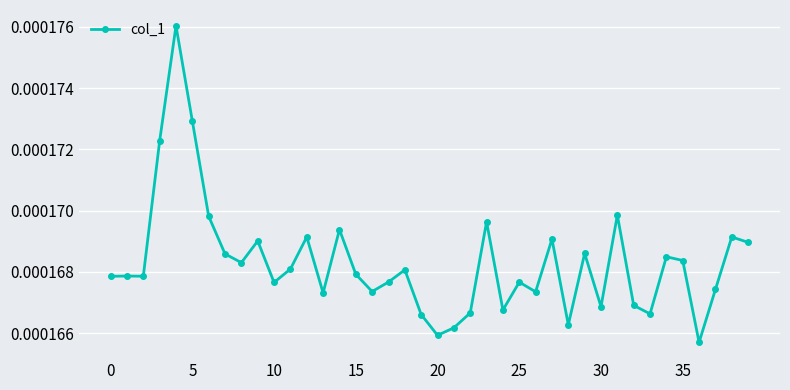

True or false: there are more than 1 points higher than both neighbors.

True